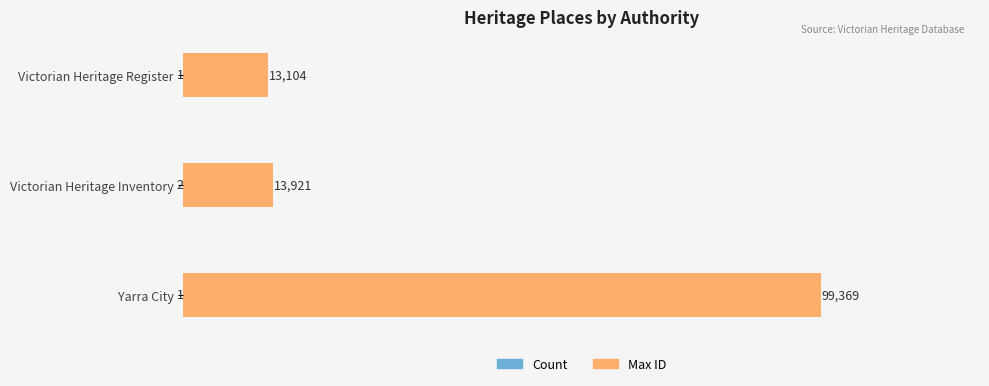

At which category is the sum across all series the highest?

Yarra City